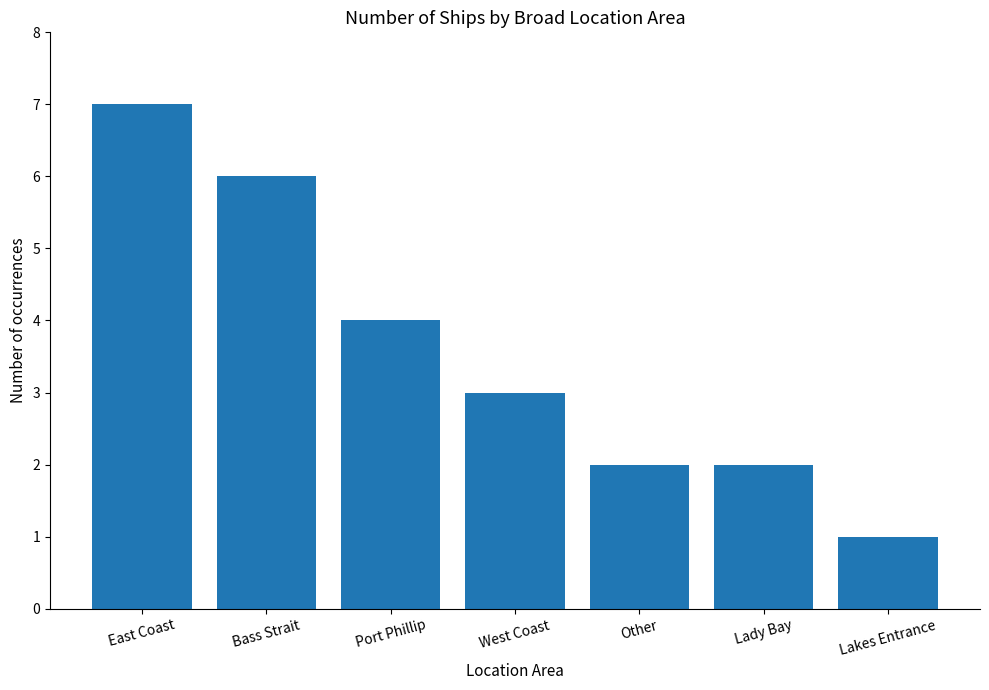

What is the difference between the maximum and minimum values?

6